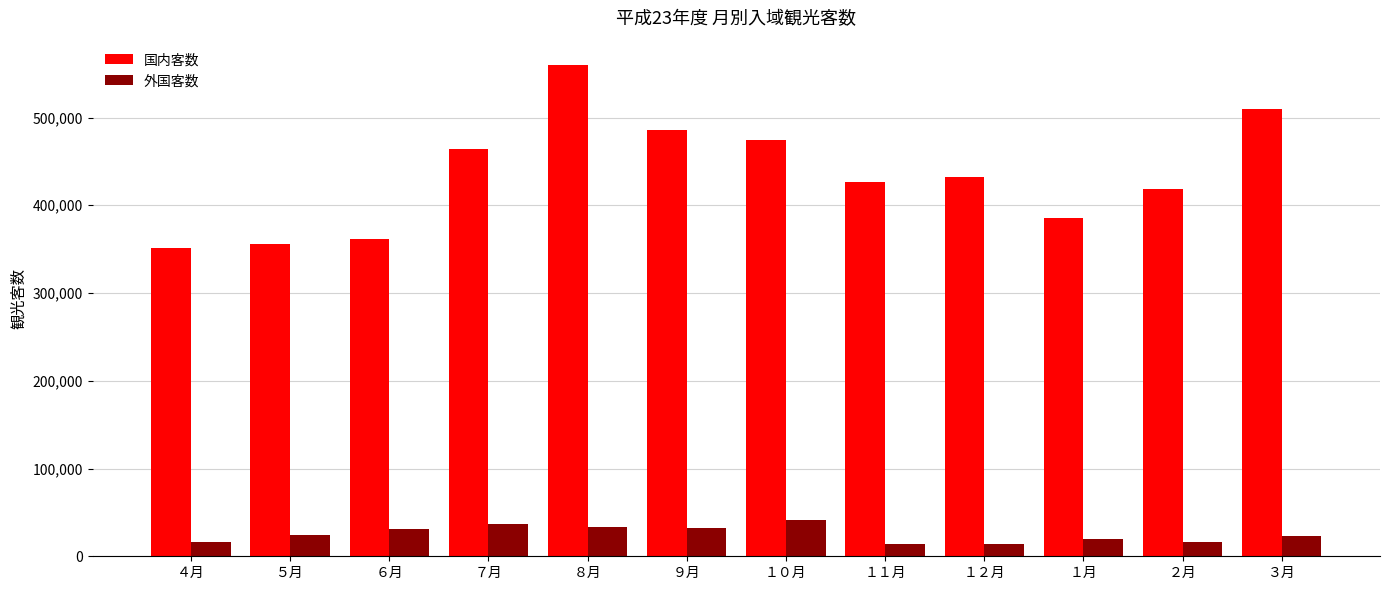

Which series has the largest total across all categories?

国内客数